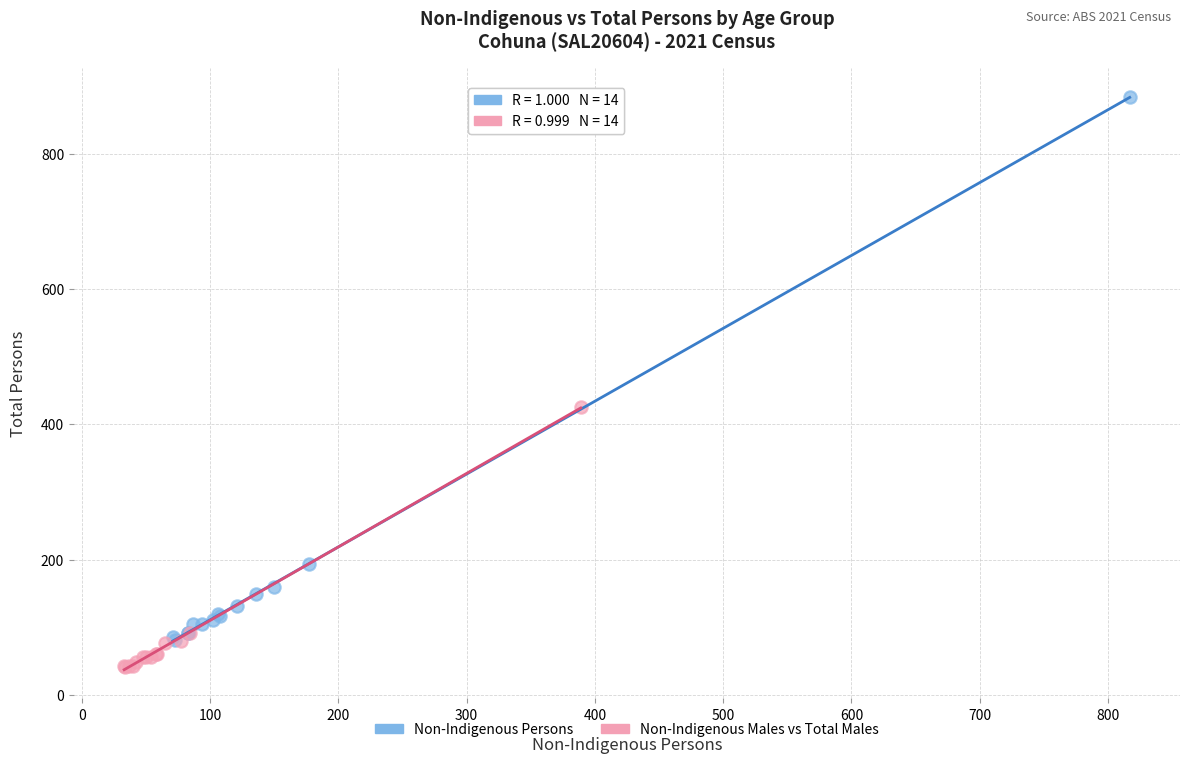

Which series contains the highest Y value?

Non-Indigenous Persons